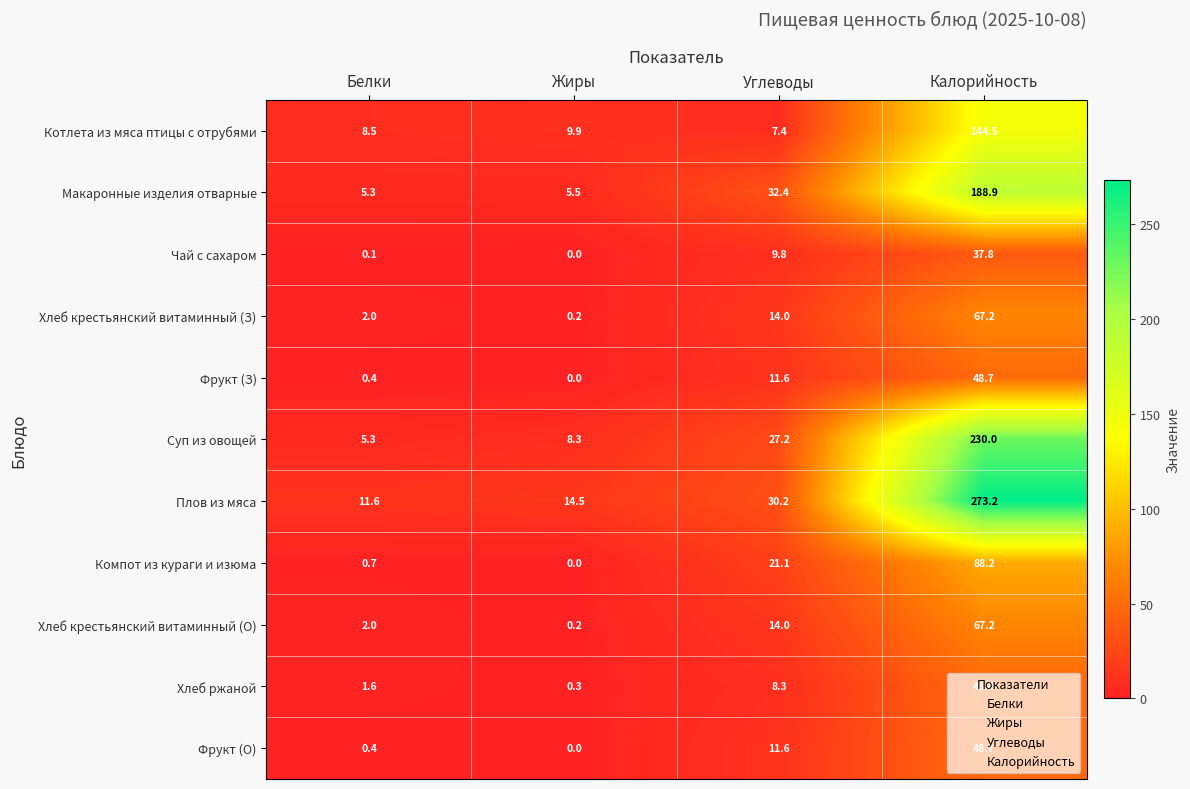

At which label does Компот из кураги и изюма first exceed 21?

Углеводы